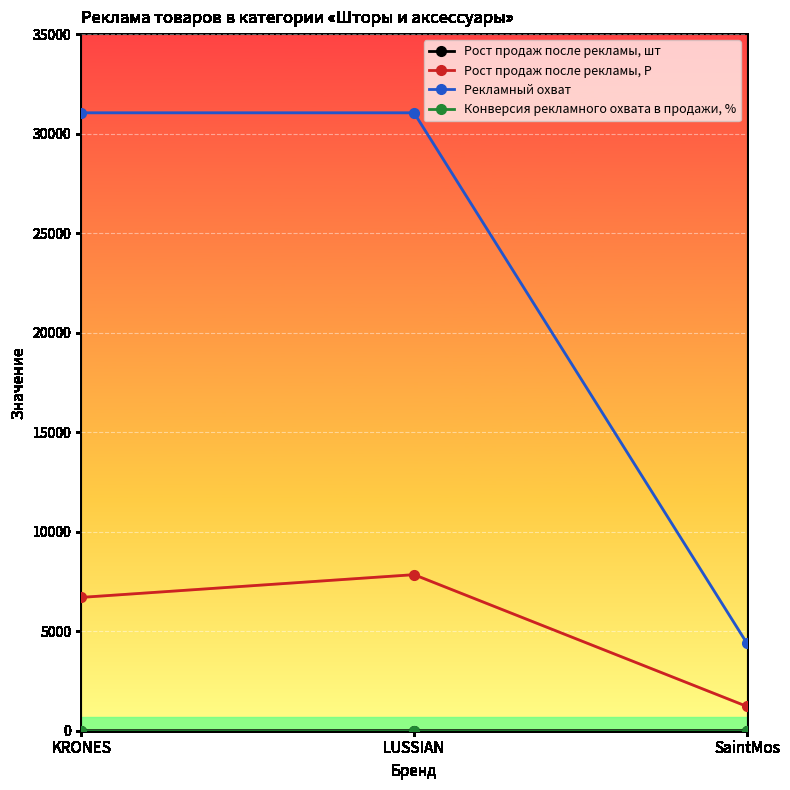

True or false: Рекламный охват has a value of 4385.0 at SaintMos.

True